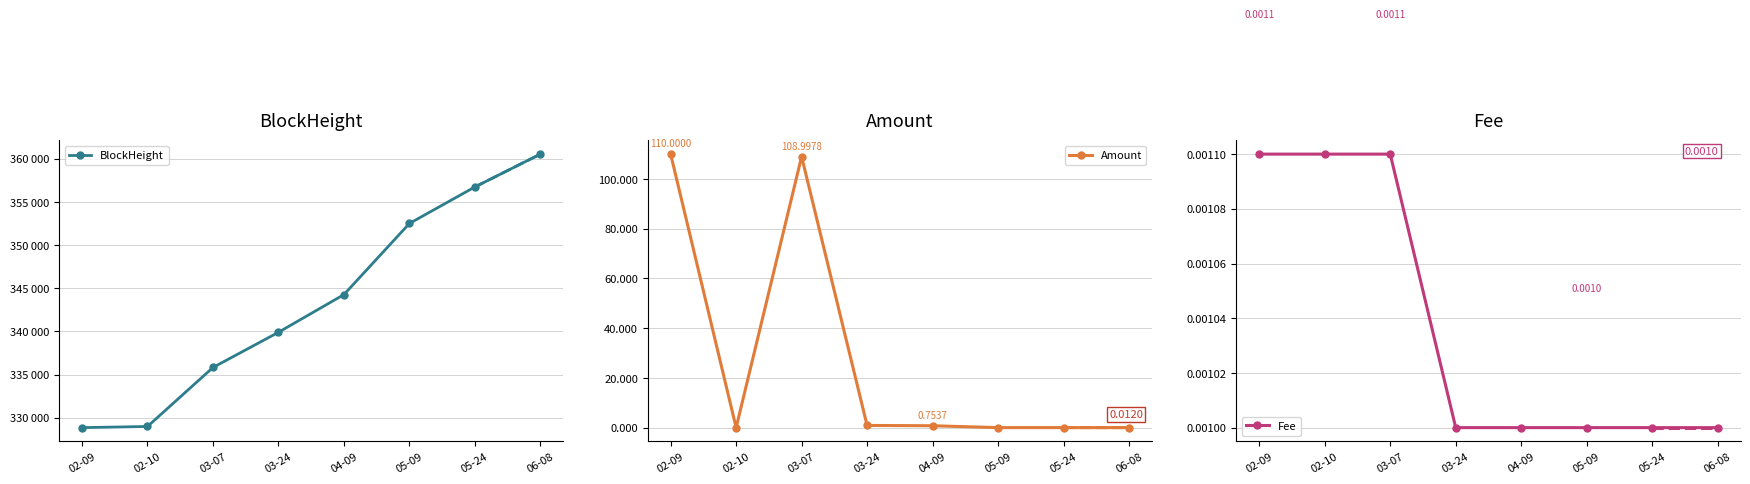

Which series has the largest range (max minus min)?

BlockHeight